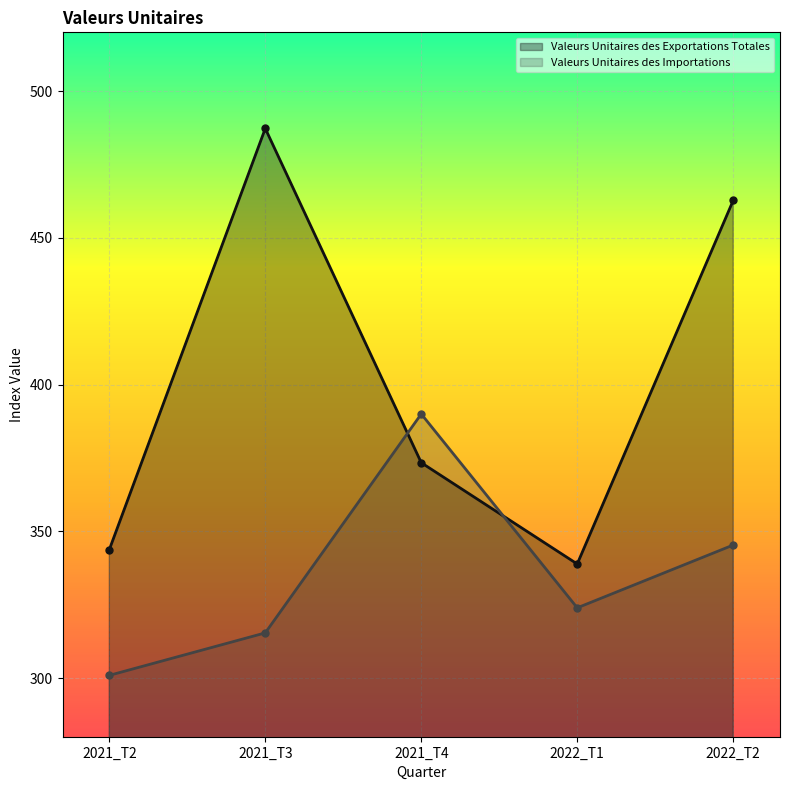

Rank the series by their average value, from lowest to highest.

Valeurs Unitaires des Importations, Valeurs Unitaires des Exportations Totales